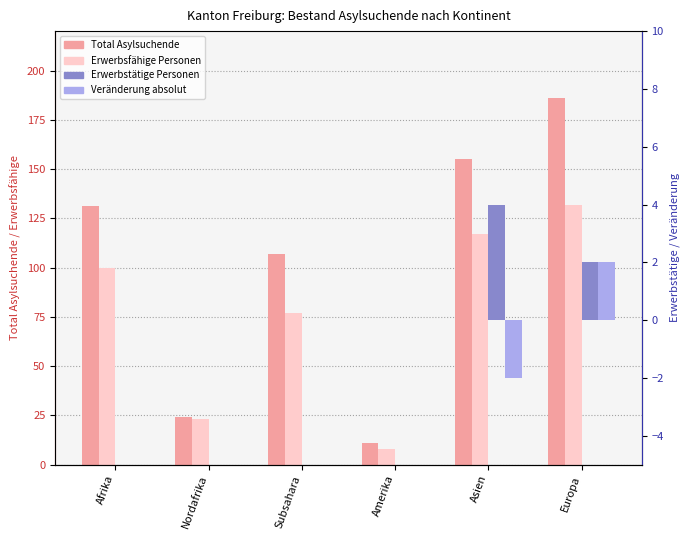

Between Afrika and Subsahara, which series saw the biggest shift?

Total Asylsuchende